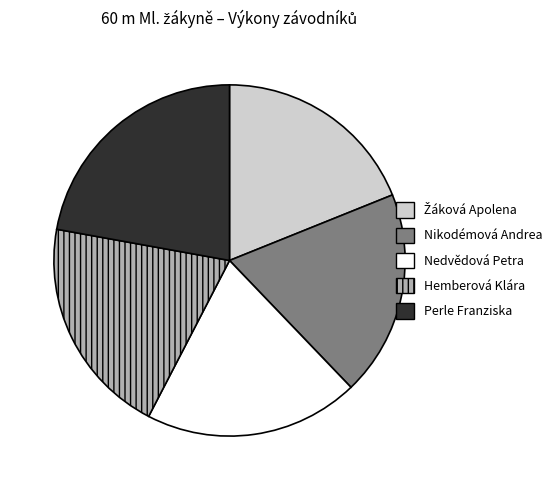

Which category has the biggest portion of the pie?

Perle Franziska